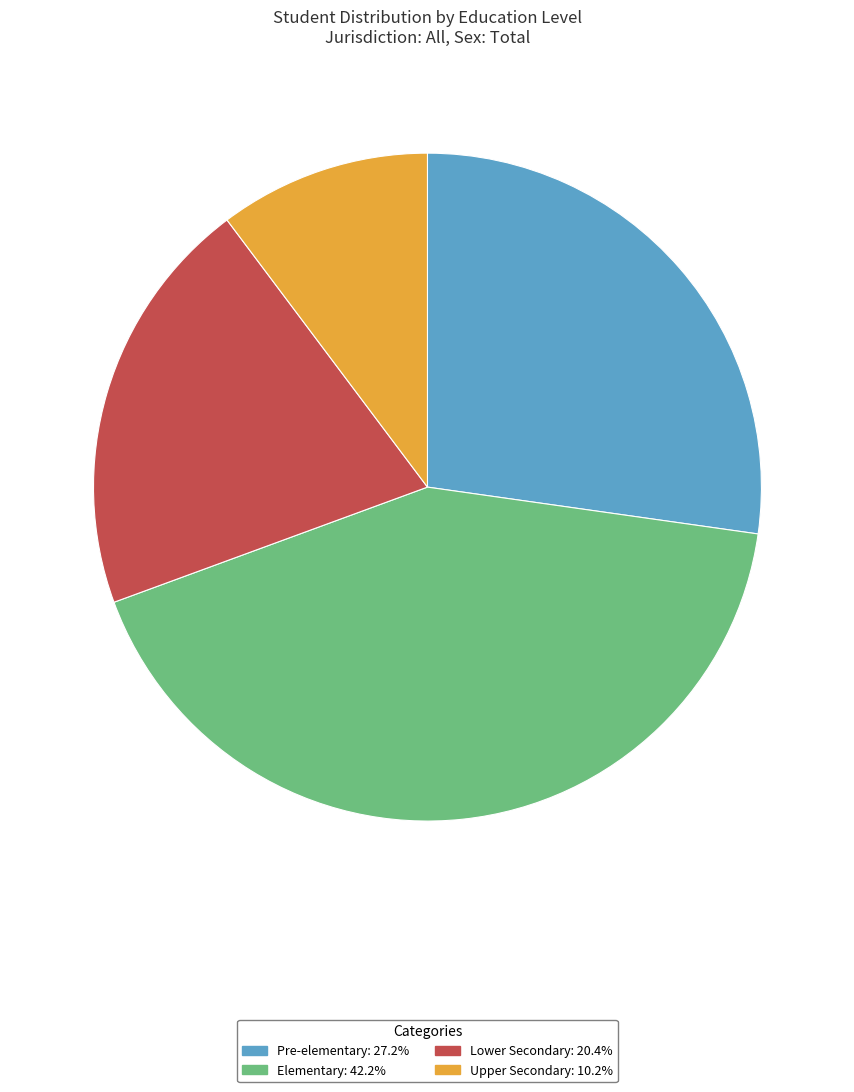

Approximately how many times larger is the value at Elementary compared to Lower Secondary?

2.1